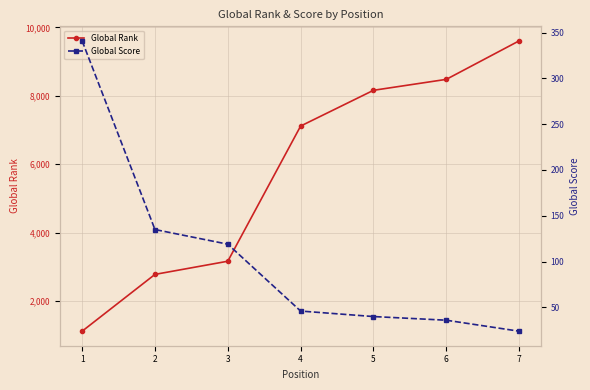

At how many categories does at least one series exceed 9342?

1